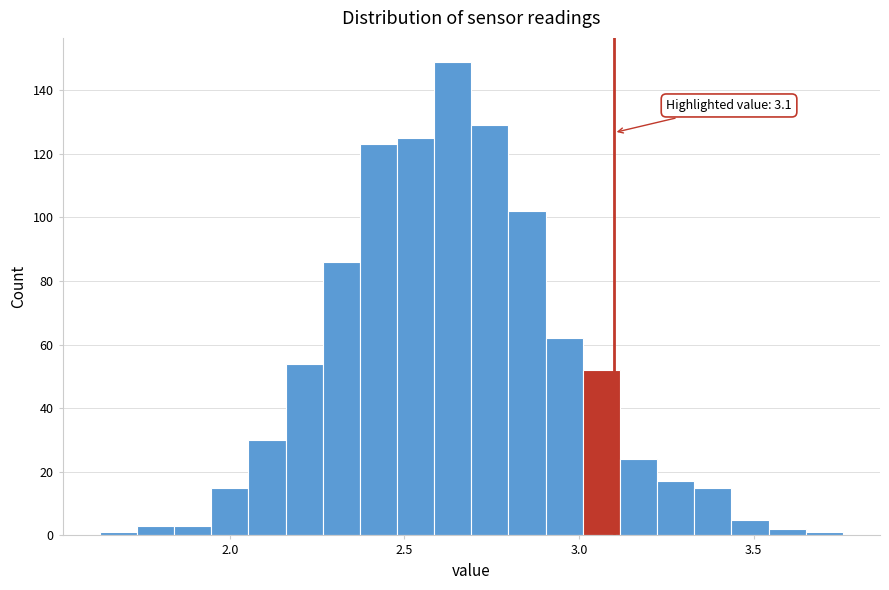

Read against the x-axis, roughly where is the centre of the tallest bar?

2.65